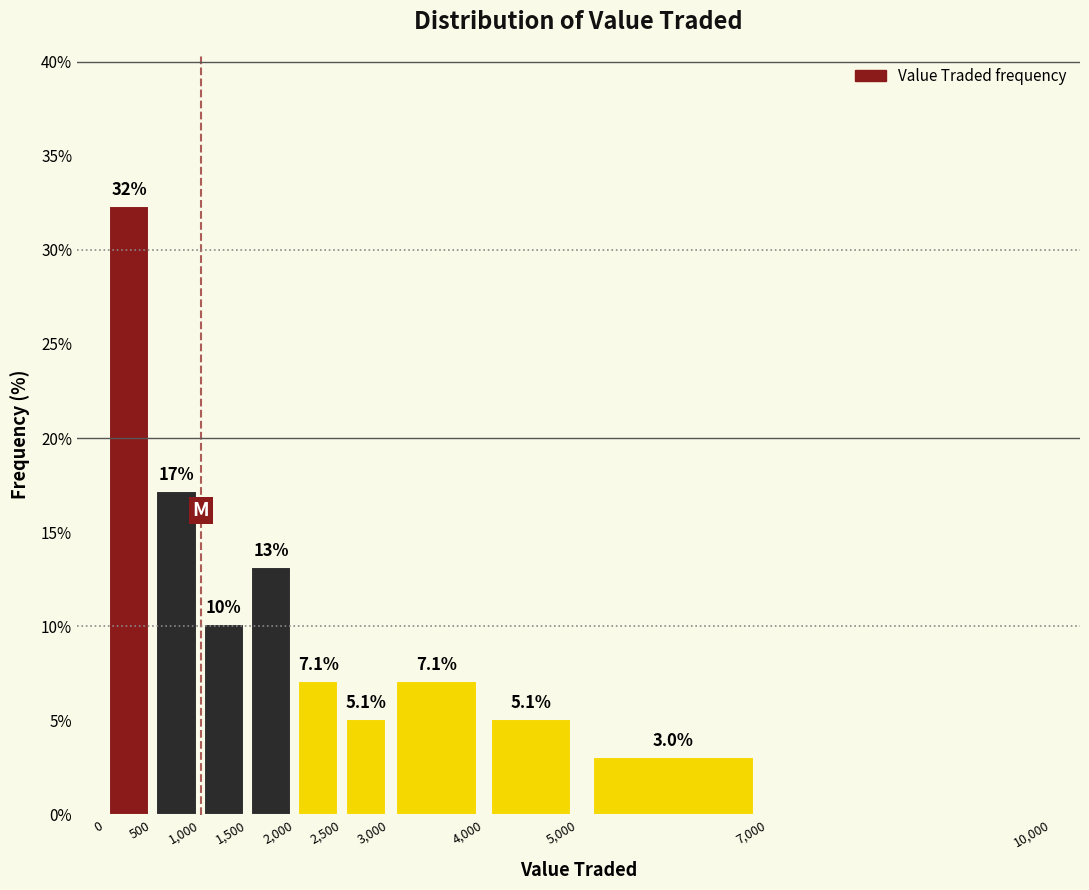

Over which range of the x-axis is the bar tallest?

0 to 500